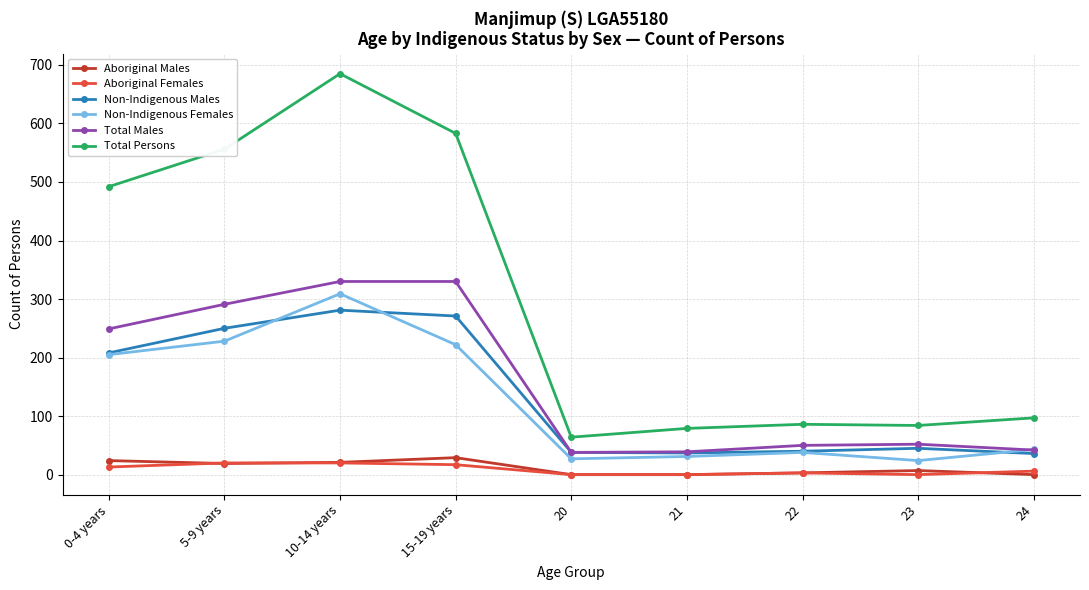

True or false: Aboriginal Females and Non-Indigenous Males intersect in this chart.

False